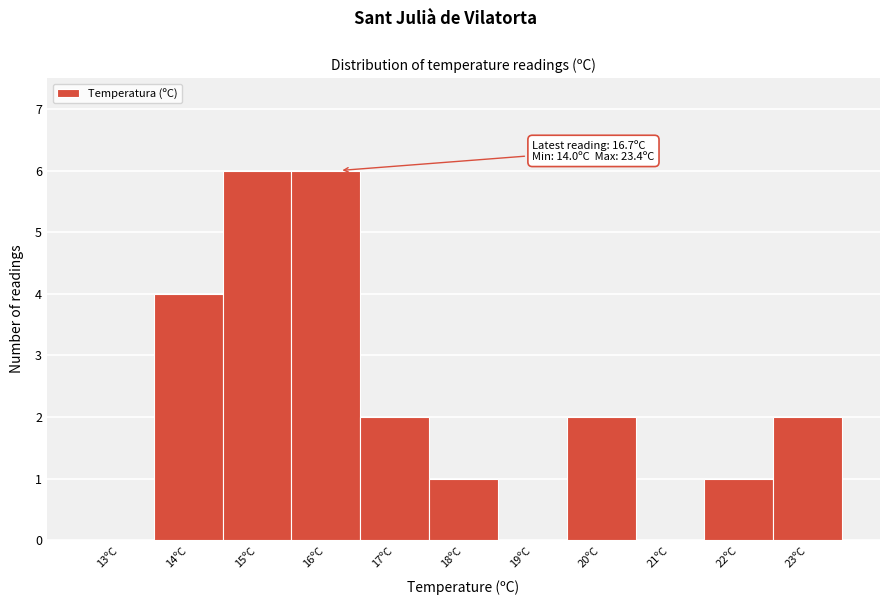

Reading left to right, transcribe all the data shown in this chart.

13ºC=0	14ºC=4	15ºC=6	16ºC=6	17ºC=2	18ºC=1	19ºC=0	20ºC=2	21ºC=0	22ºC=1	23ºC=2